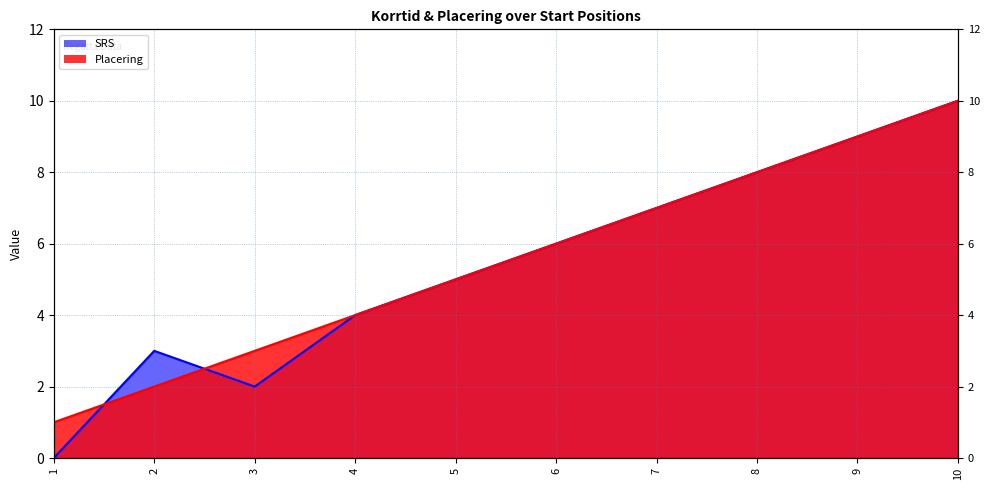

Which series has the widest spread of values?

SRS